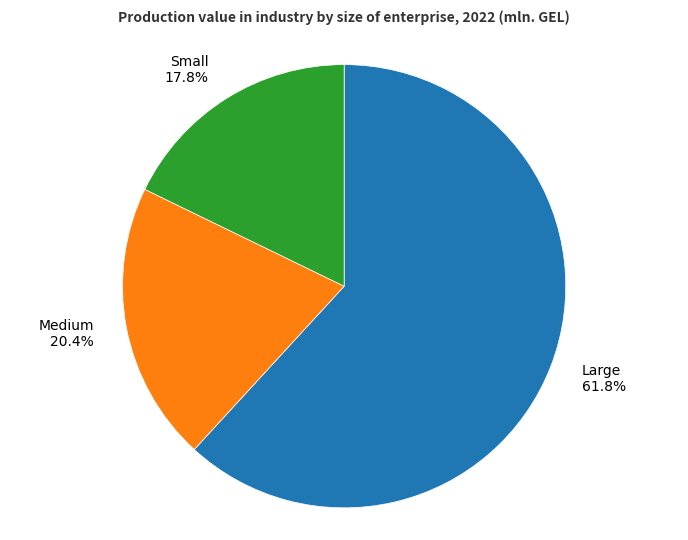

Approximately how many times larger is the value at Medium compared to Small?

1.1